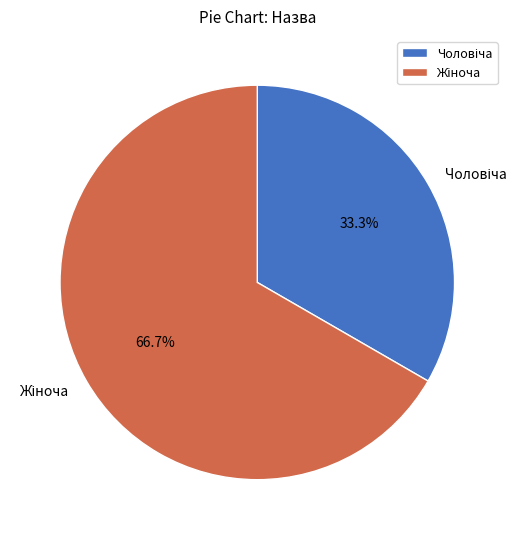

What percentage is the Жіноча slice, to the nearest percent?

67%